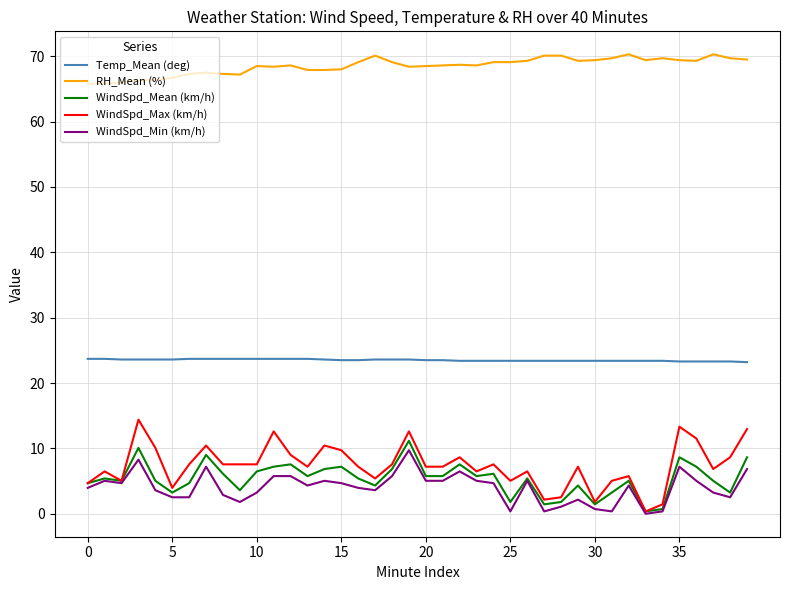

What are all the series names shown in the legend?

Temp_Mean (deg), RH_Mean (%), WindSpd_Mean (km/h), WindSpd_Max (km/h), WindSpd_Min (km/h)